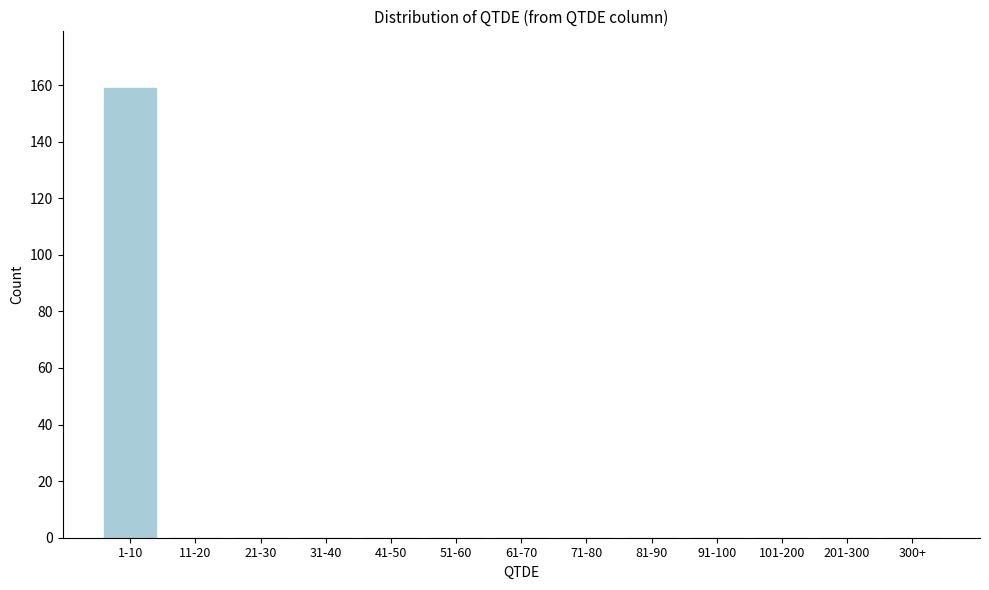

Reading left to right, list all the values displayed in this chart.

1-10=159	11-20=0	21-30=0	31-40=0	41-50=0	51-60=0	61-70=0	71-80=0	81-90=0	91-100=0	101-200=0	201-300=0	300+=0